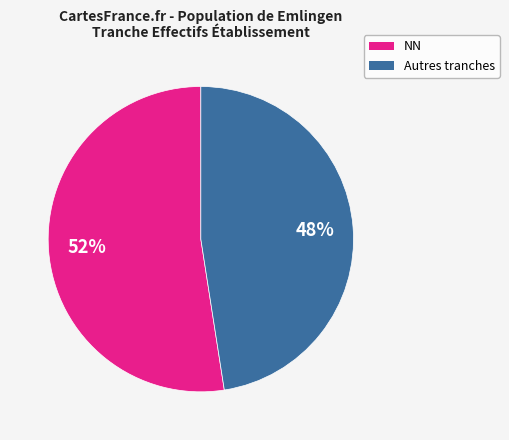

Does any single category account for the majority?

Yes